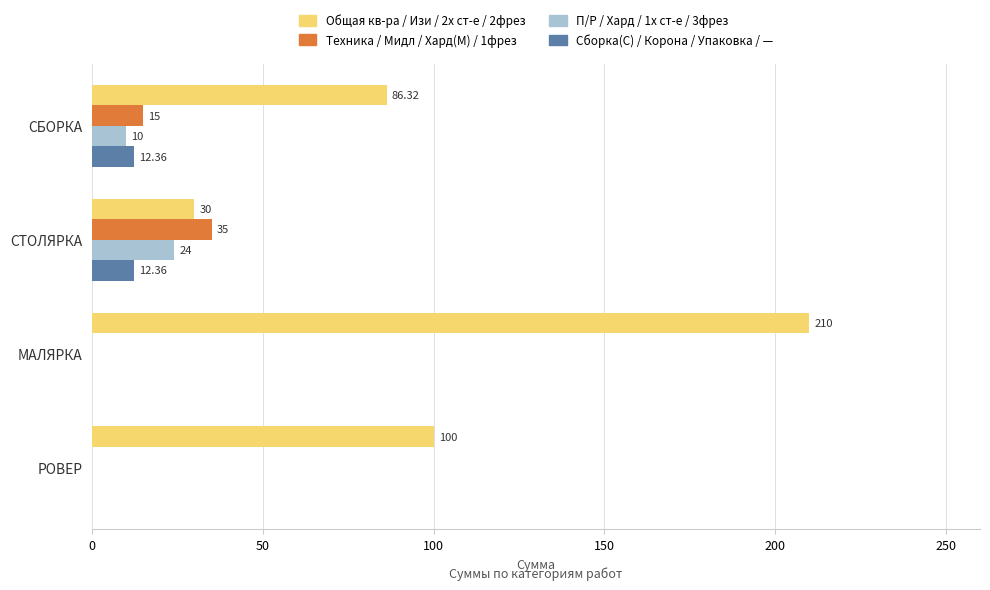

How many categories are shown in the chart?

4